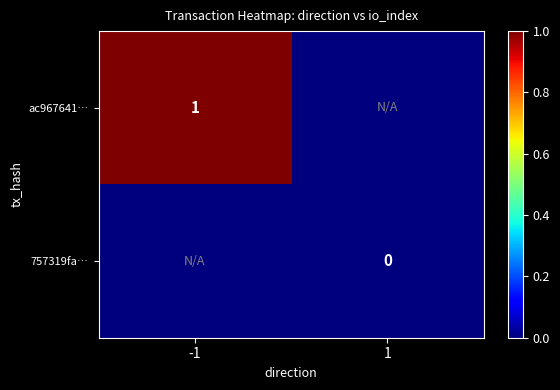

Is the value of 757319fa… at 1 greater than the value of ac967641… at -1?

No